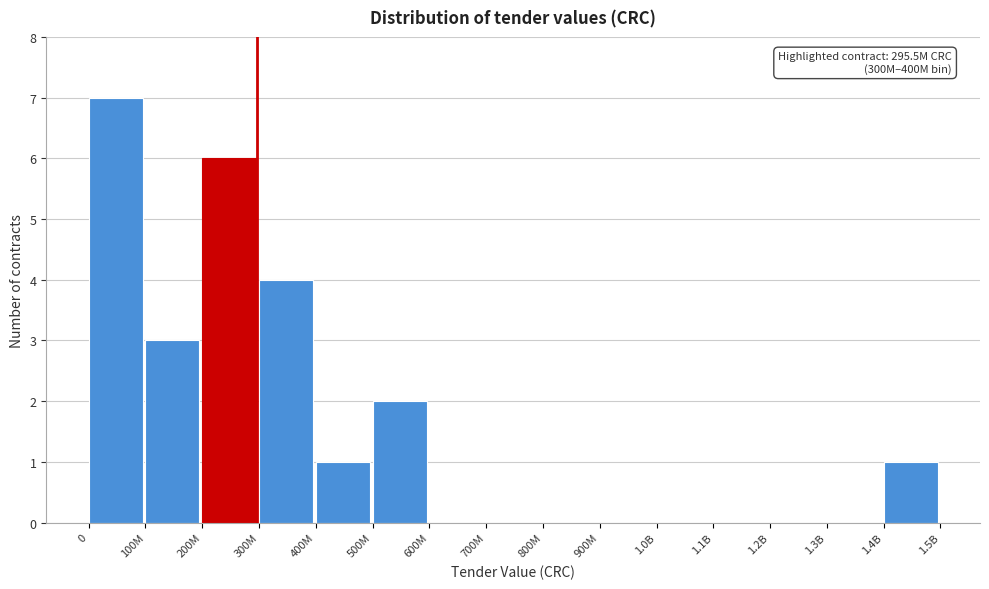

Reading left to right, transcribe all the data shown in this chart.

0=7	100M=3	200M=6	300M=4	400M=1	500M=2	600M=0	700M=0	800M=0	900M=0	1.0B=0	1.1B=0	1.2B=0	1.3B=0	1.4B=1